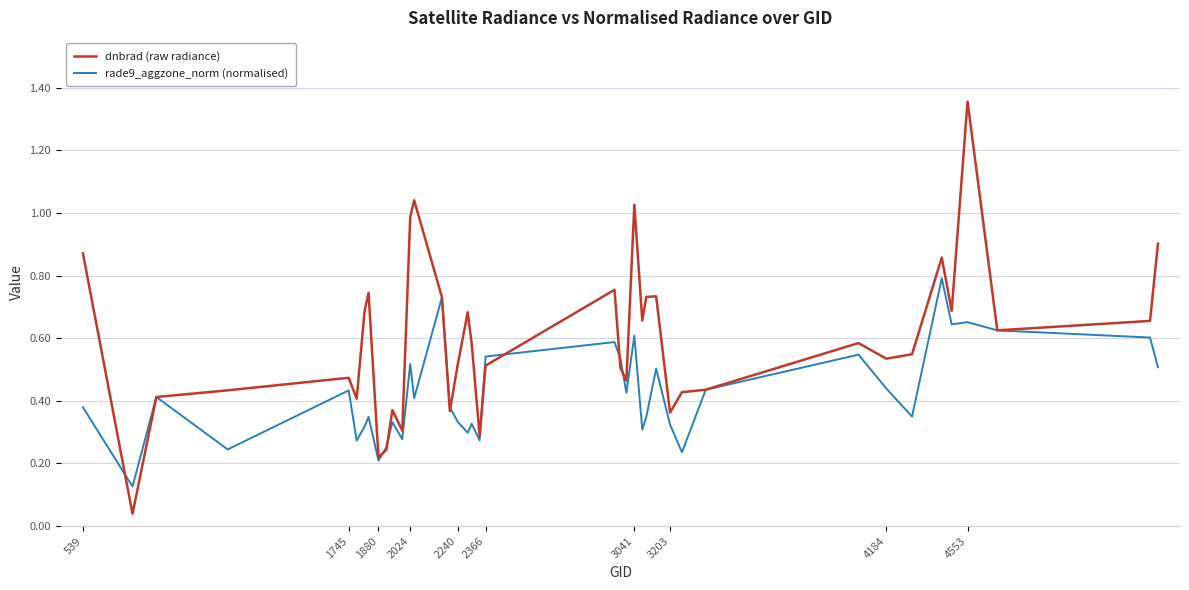

How many categories are shown in the chart?

40